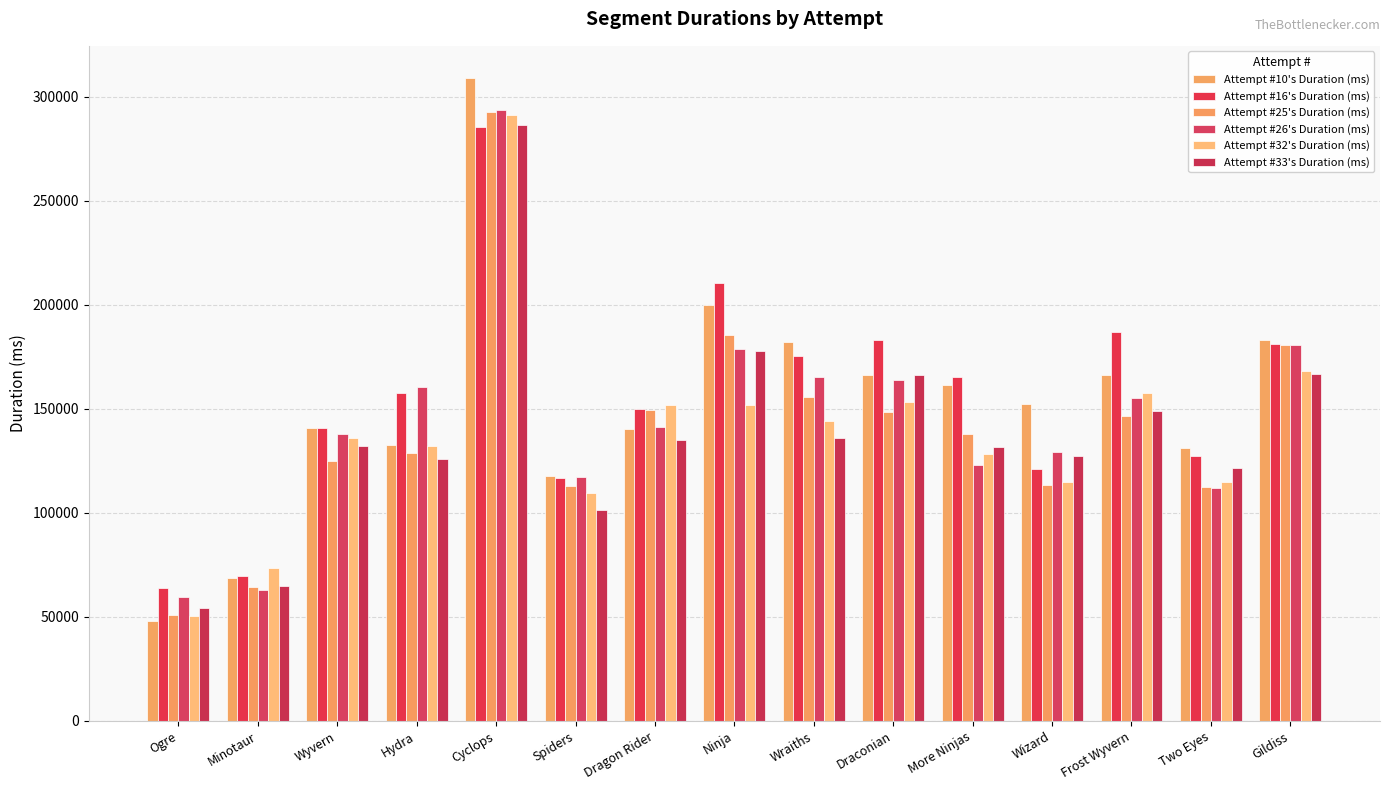

What is the difference between the second highest and minimum values in the Attempt #33's Duration (ms) series?

123638